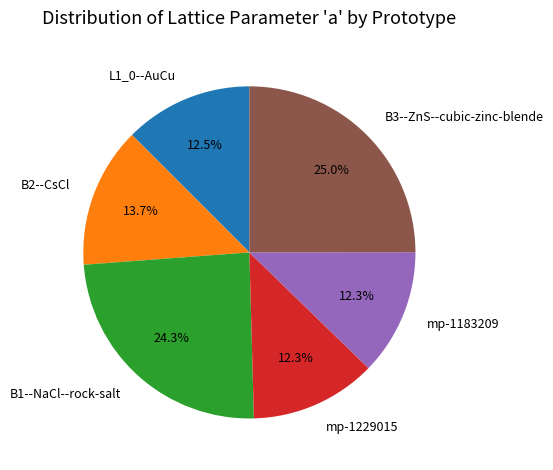

Is the sum of B2--CsCl and B3--ZnS--cubic-zinc-blende greater than half?

No